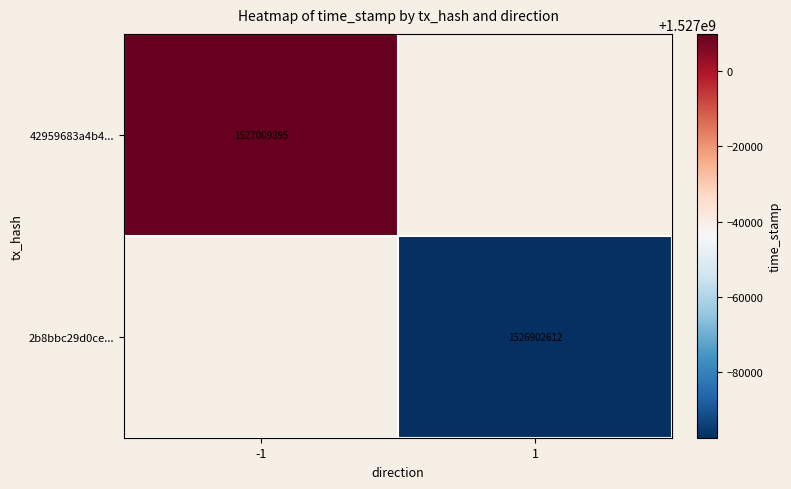

Which category has the highest value across all series?

-1